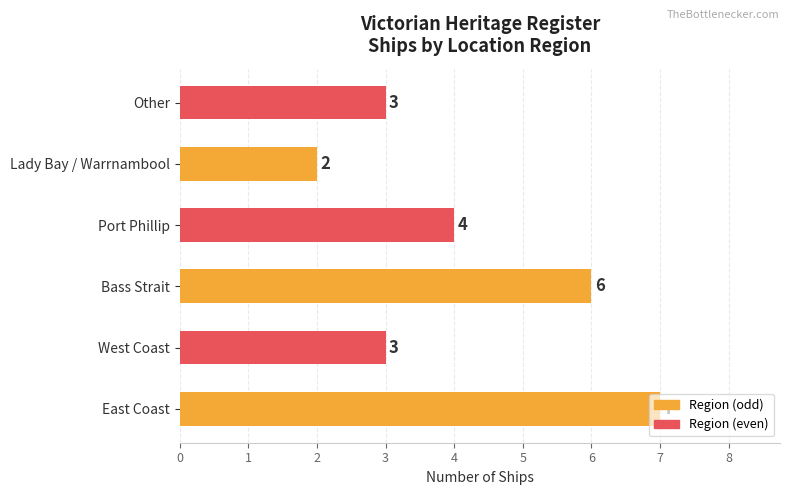

Does the chart contain stacked bars?

No